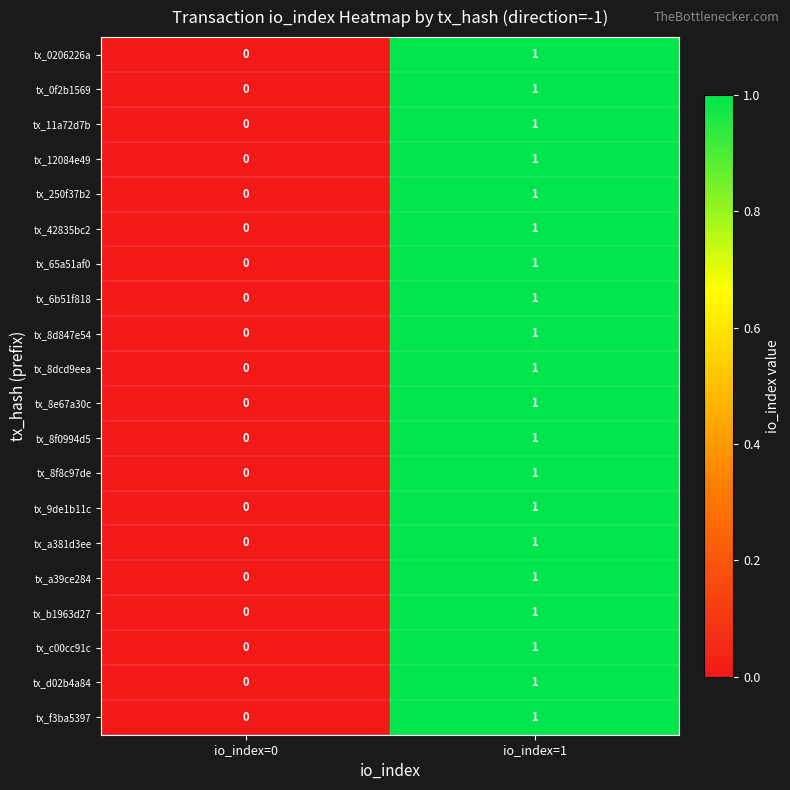

At which category is the sum across all series the highest?

io_index=1